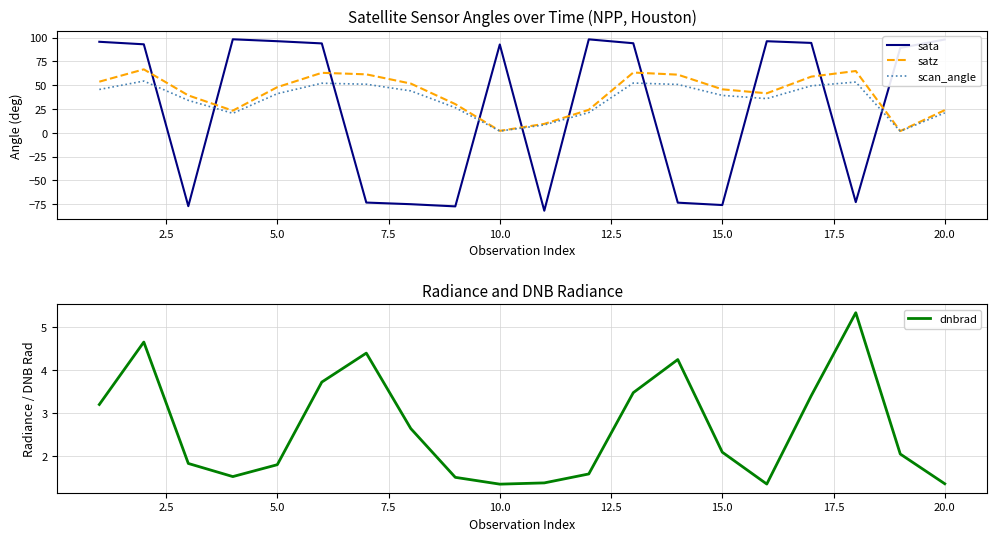

What is the highest value of the scan_angle series?

54.4